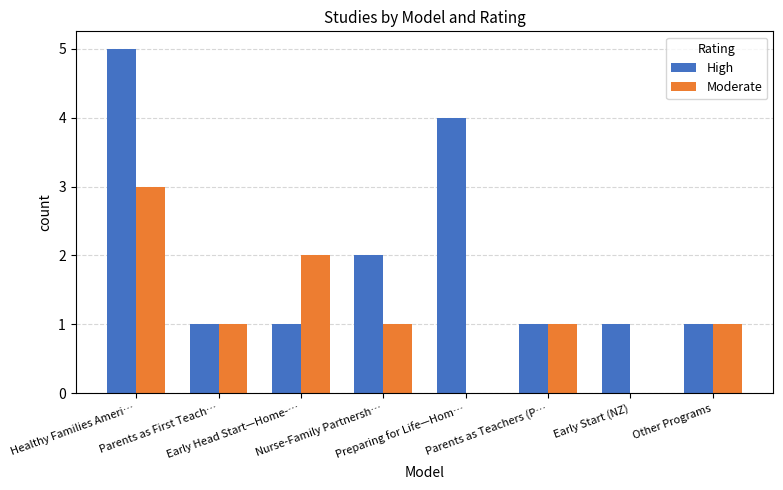

What are all the series names shown in the legend?

High, Moderate